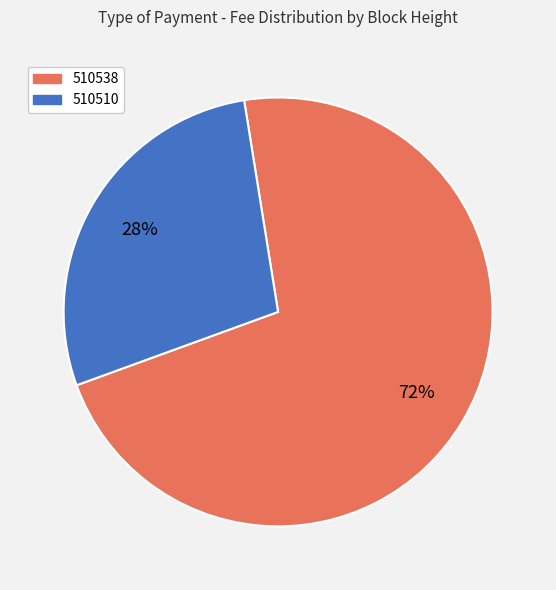

How many segments does this pie chart have?

2